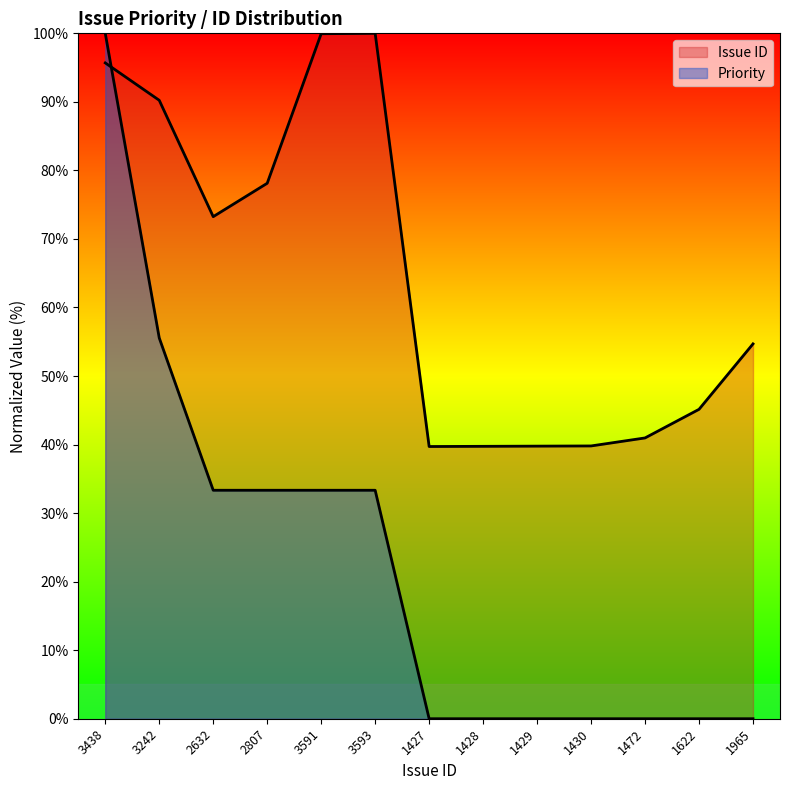

How many categories are shown in the chart?

13